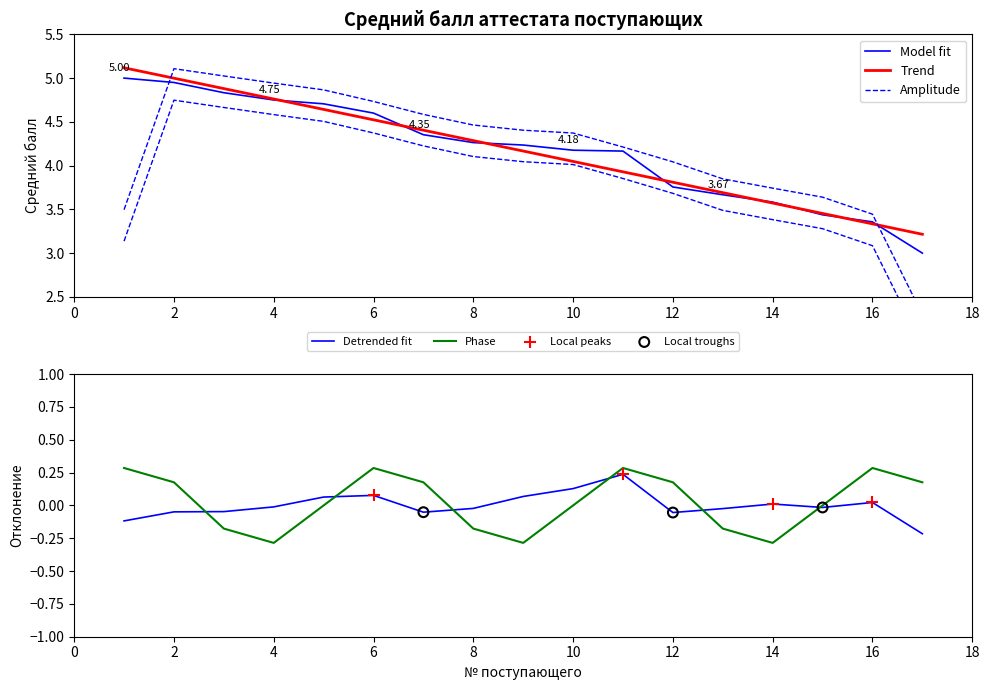

What is the ratio of the value at 7 to the value at 4?

0.9